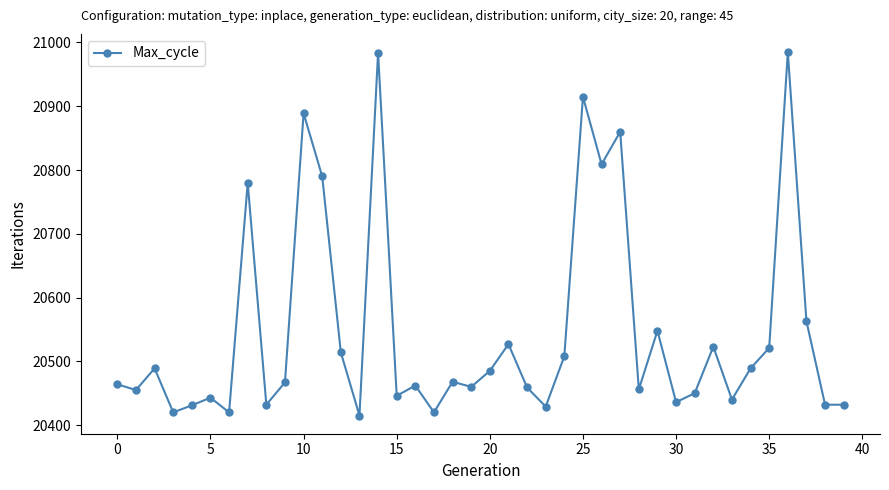

What is the value of the 7th point from the left?

20420